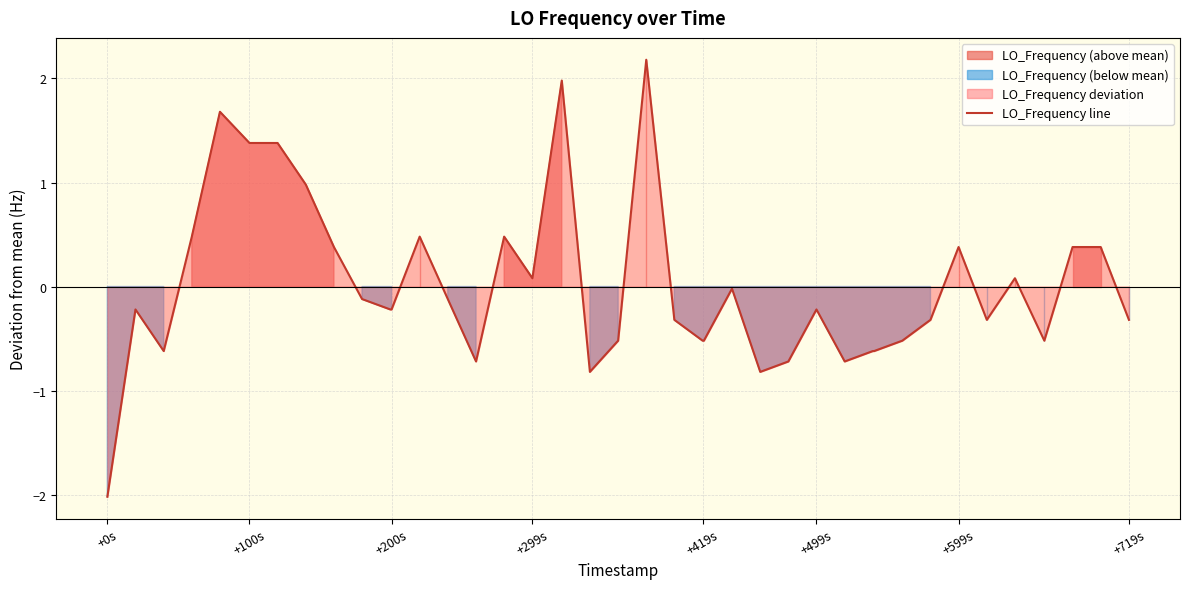

How many lines are shown in the chart?

1